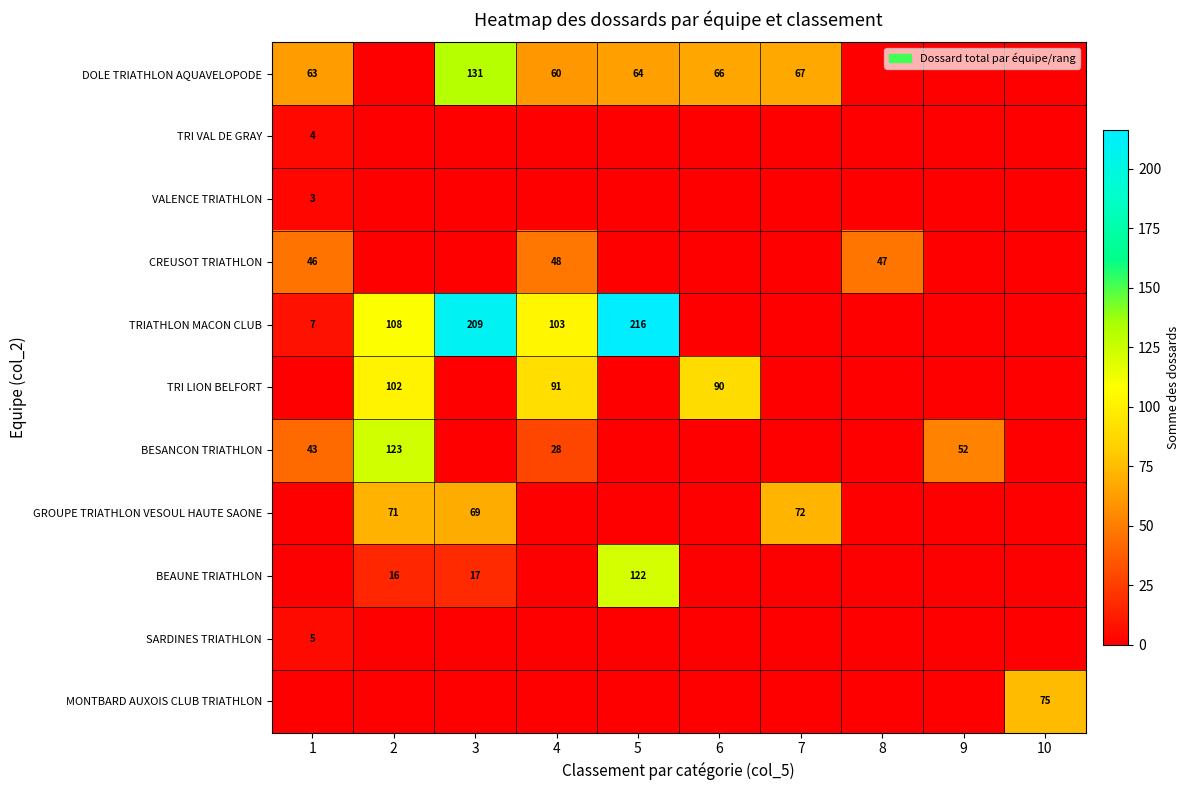

What is the difference between the BEAUNE TRIATHLON values at 5 and 2?

106